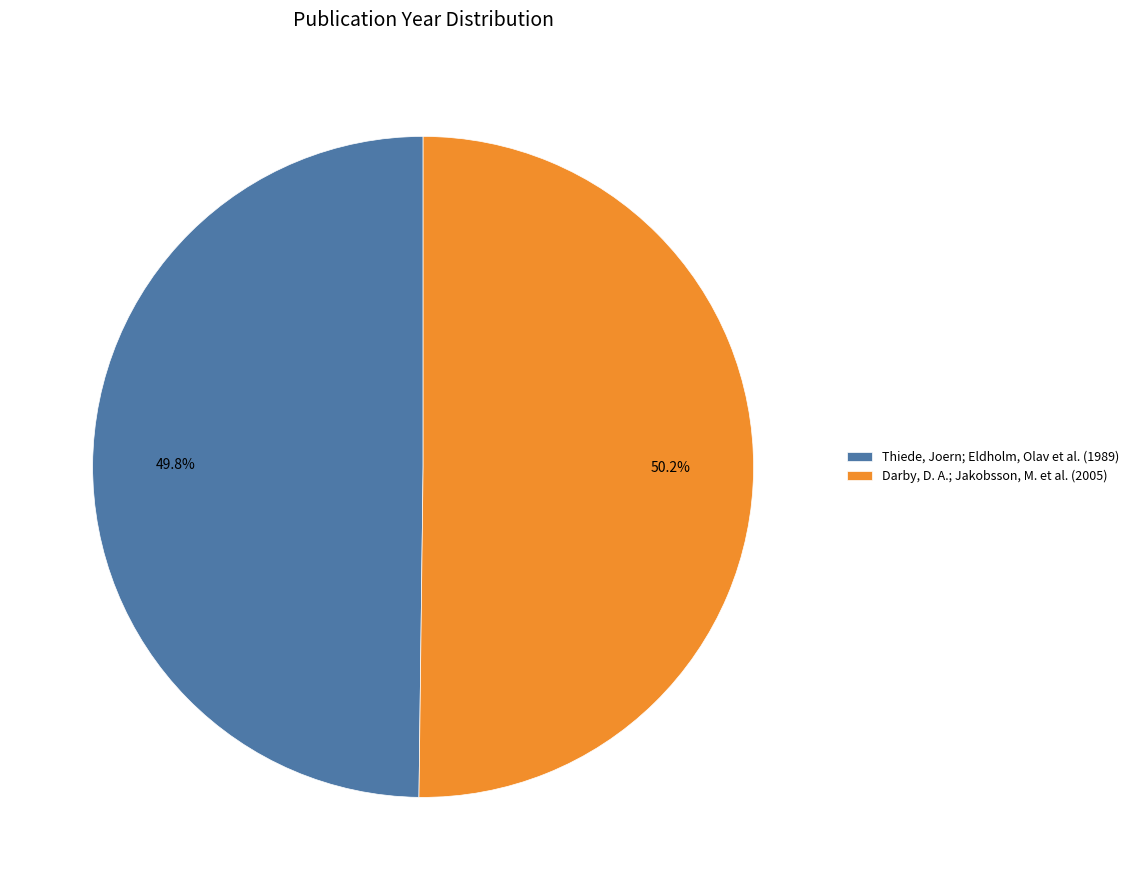

To the nearest percent, what portion does Thiede, Joern; Eldholm, Olav et al. (1989) represent?

50%